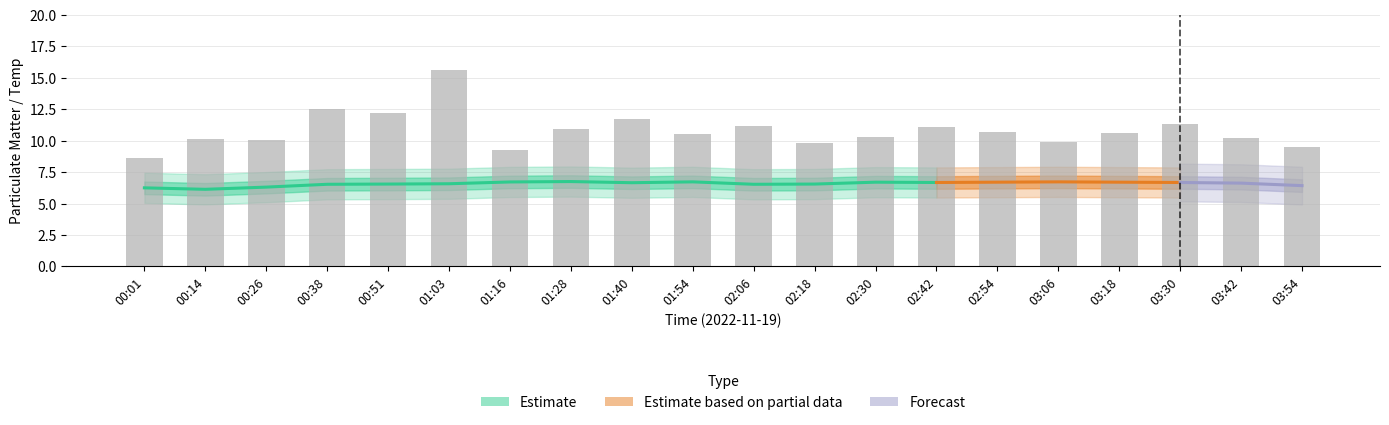

Reading left to right, list all the values displayed in this chart.

00:01=8.6	00:14=10.1	00:26=10.1	00:38=12.5	00:51=12.2	01:03=15.6	01:16=9.3	01:28=10.9	01:40=11.7	01:54=10.5	02:06=11.2	02:18=9.8	02:30=10.3	02:42=11.1	02:54=10.7	03:06=9.9	03:18=10.6	03:30=11.3	03:42=10.2	03:54=9.5